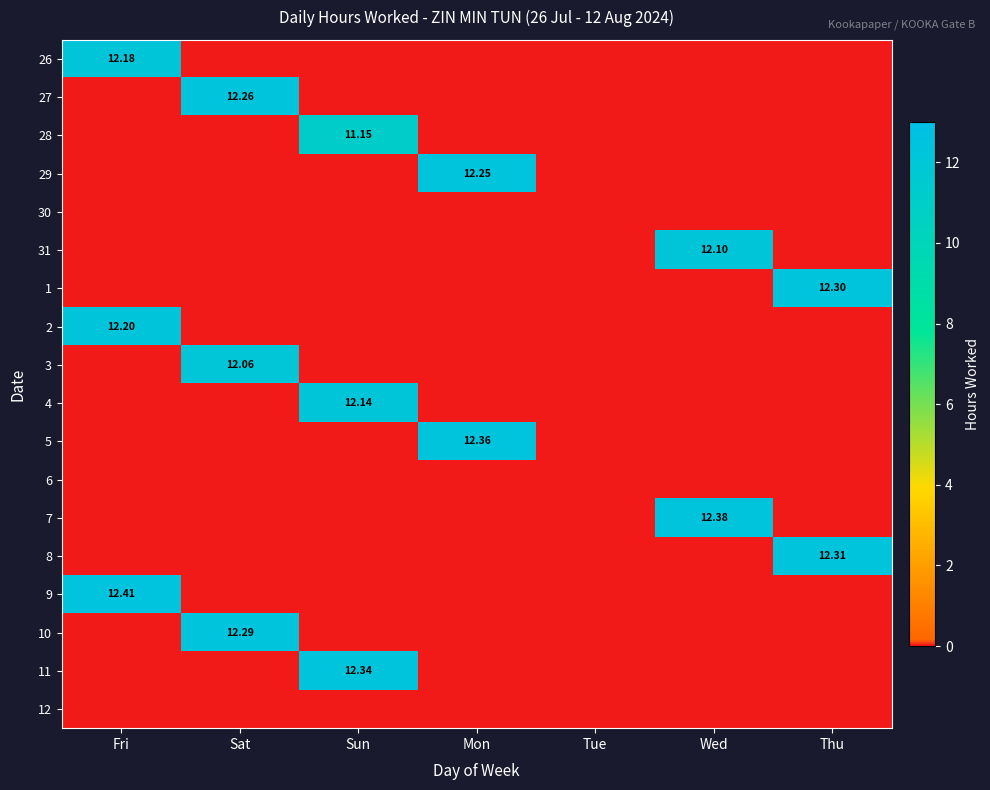

What is the difference between the maximum and minimum values in the 3 series?

12.1